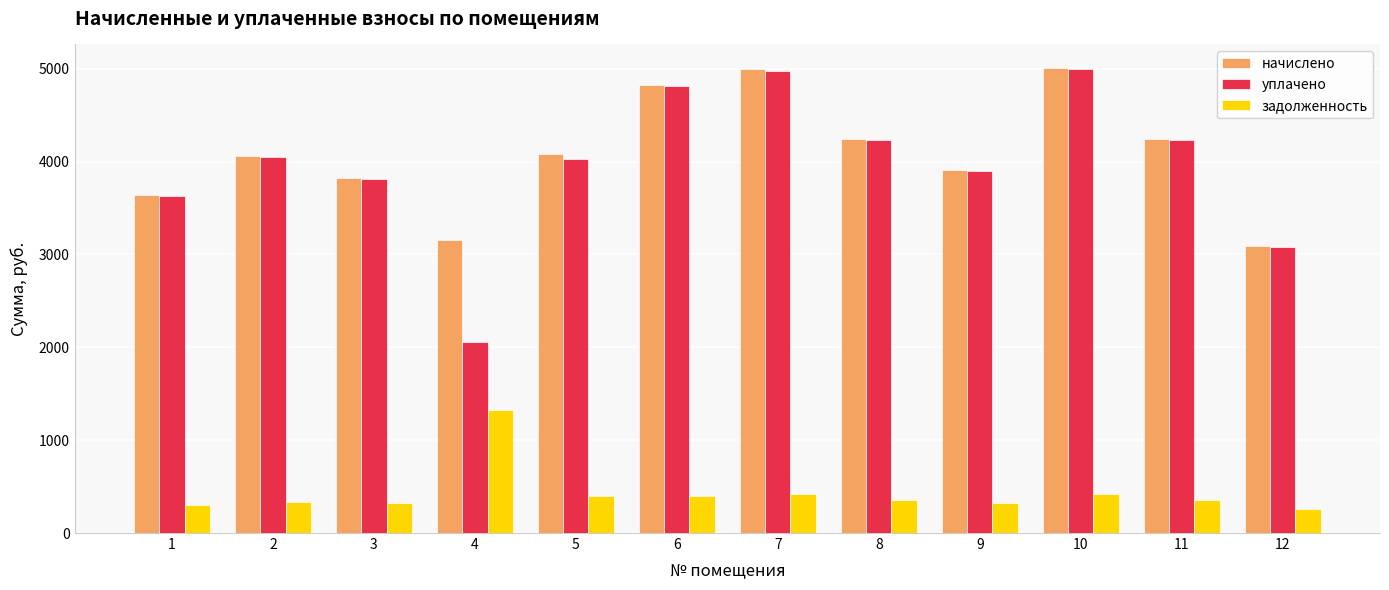

Is the value of уплачено at 1 greater than the value of начислено at 6?

No